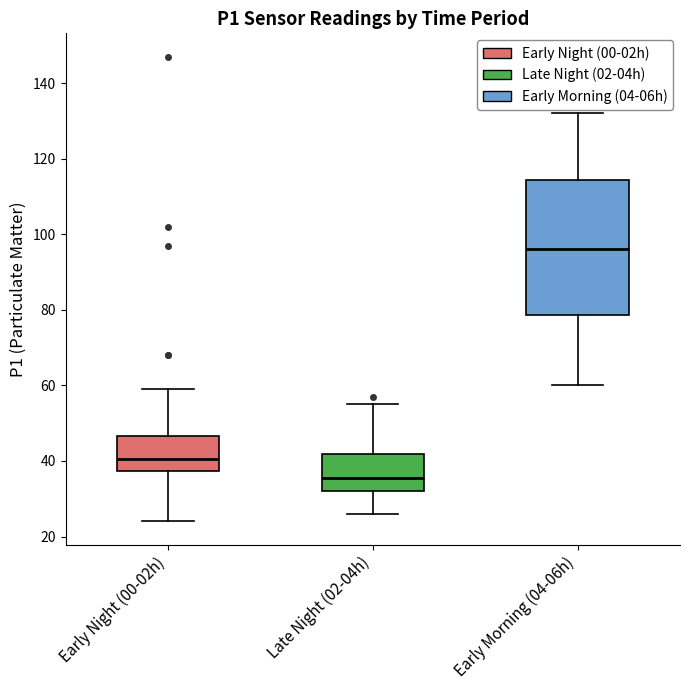

Comparing the boxes themselves (not the whiskers), which one is the tallest?

Early Morning (04-06h)